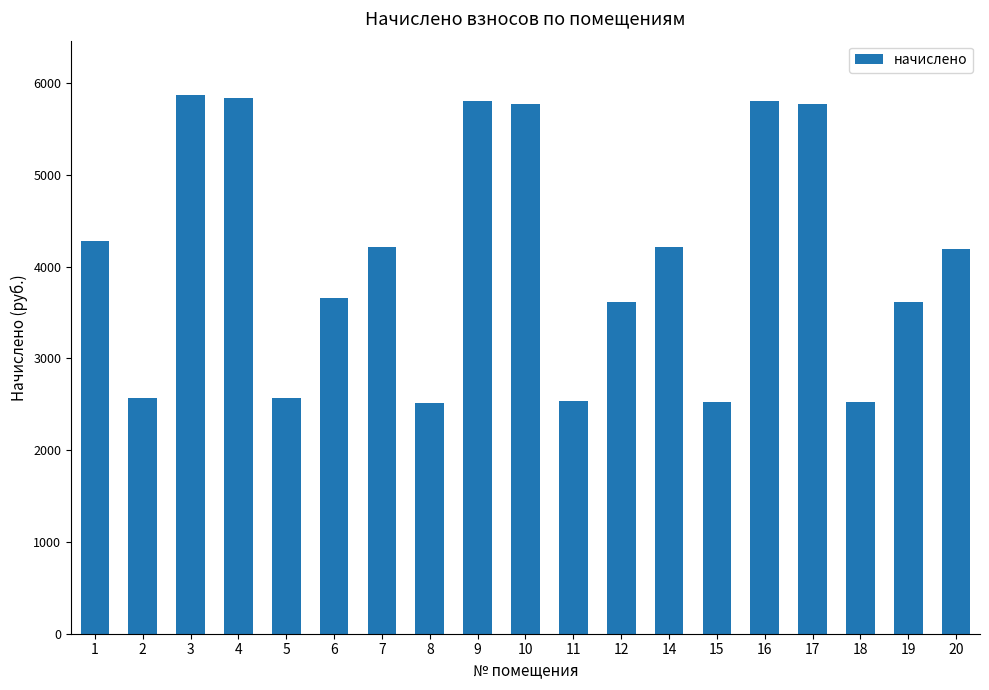

Read the value at 18.

2523.2